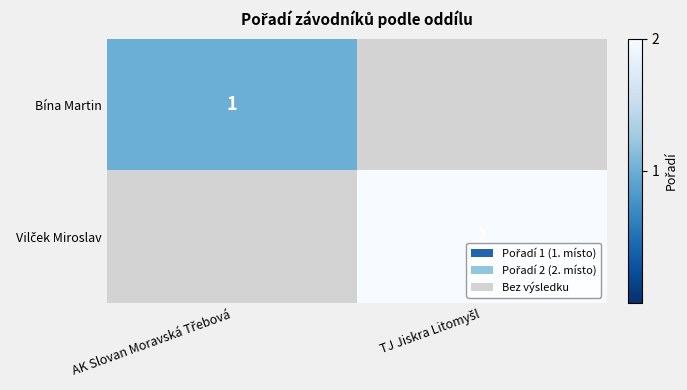

The value of Vilček Miroslav at TJ Jiskra Litomyšl is 2.0. True or false?

True